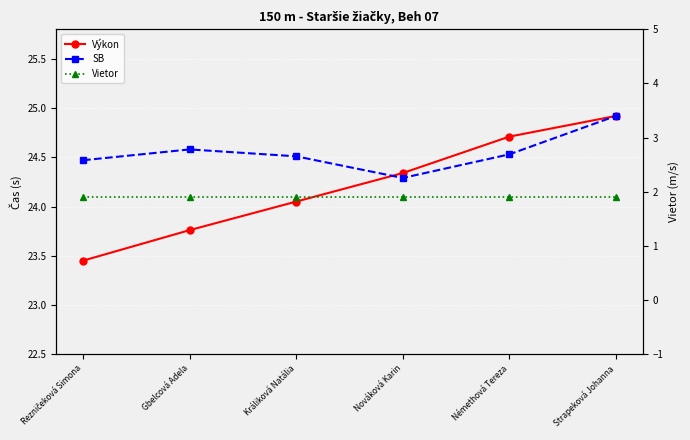

Is it true that Vietor equals 1.9 at Nováková Karin?

True